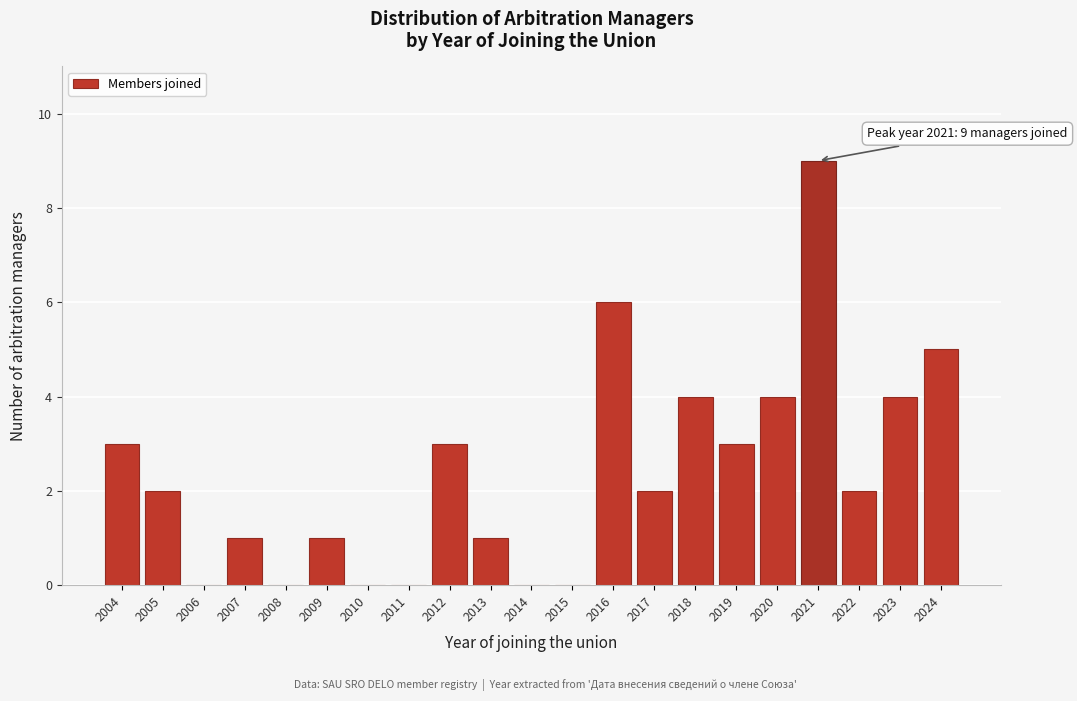

Reading left to right, extract all data points from this chart.

2004=3	2005=2	2006=0	2007=1	2008=0	2009=1	2010=0	2011=0	2012=3	2013=1	2014=0	2015=0	2016=6	2017=2	2018=4	2019=3	2020=4	2021=9	2022=2	2023=4	2024=5